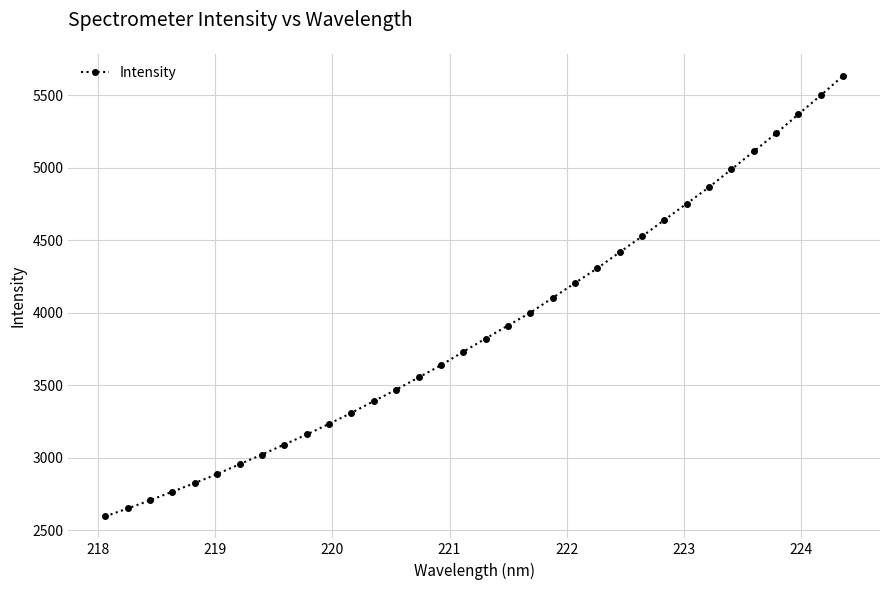

How many values are below 3821?

17